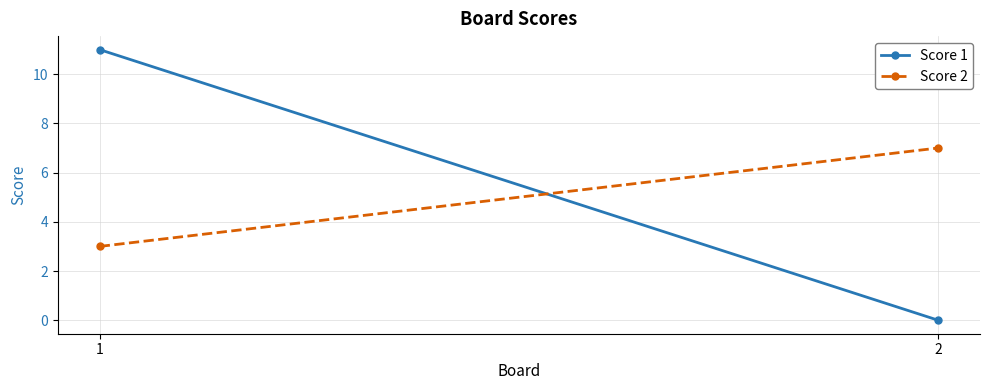

At which label does Score 2 reach its peak?

2